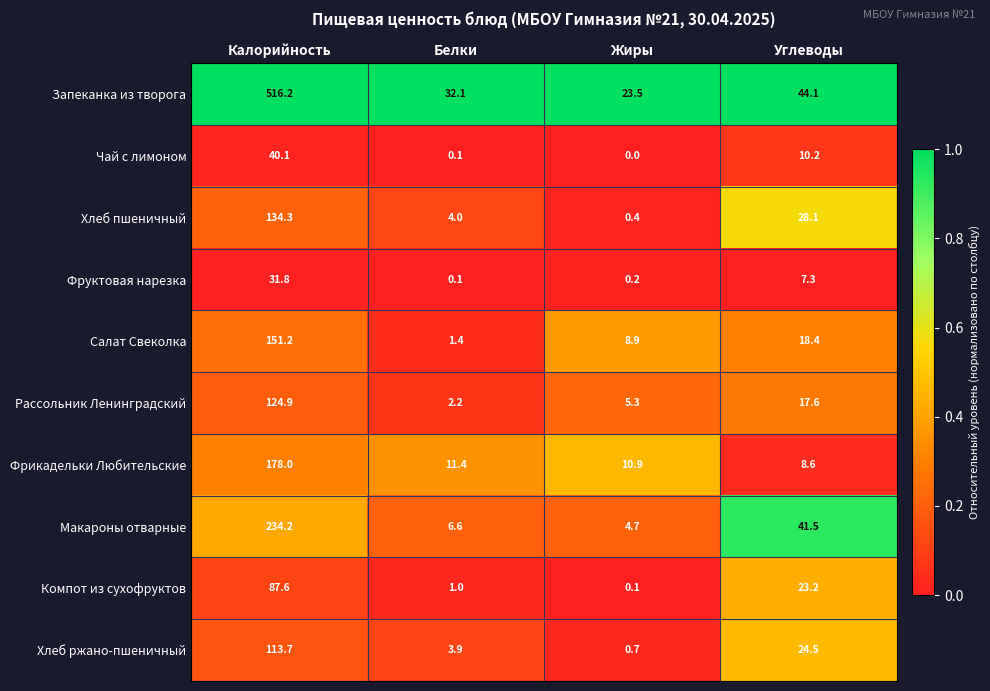

List the labels in order of Салат Свеколка value, largest first.

Калорийность, Углеводы, Жиры, Белки